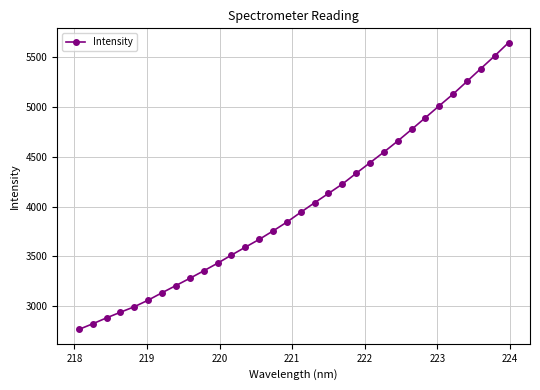

What is the difference between the second highest and minimum values?

2748.2